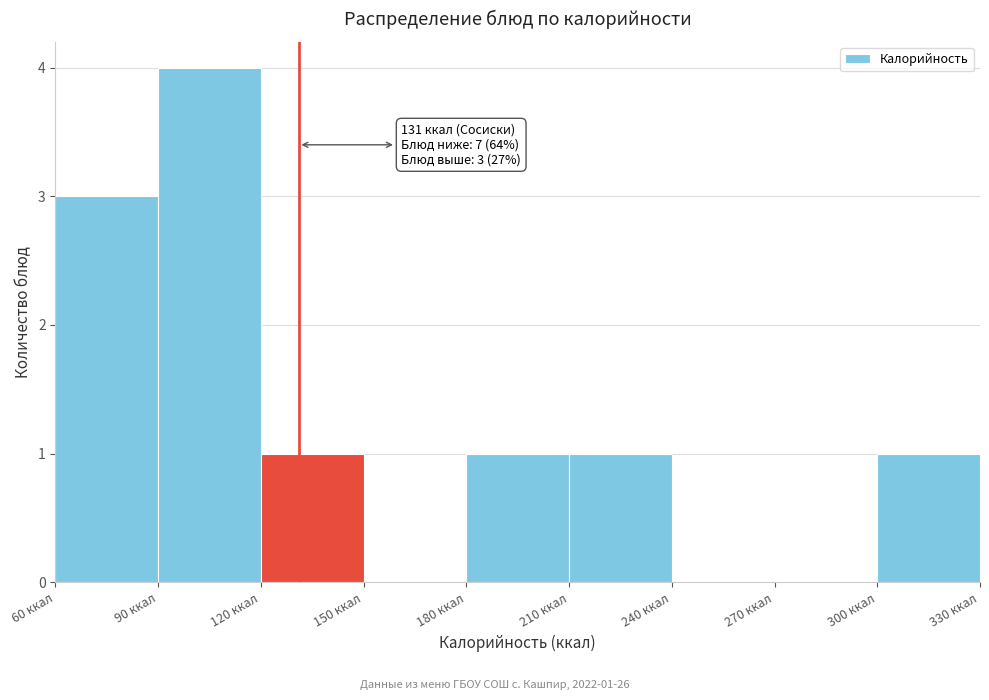

Over which range of the x-axis is the bar tallest?

90 to 120